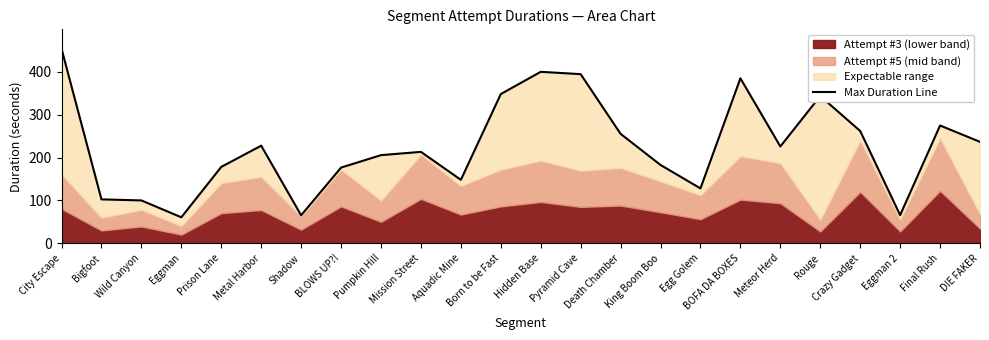

What is the label of the 4th point from the right?

Crazy Gadget